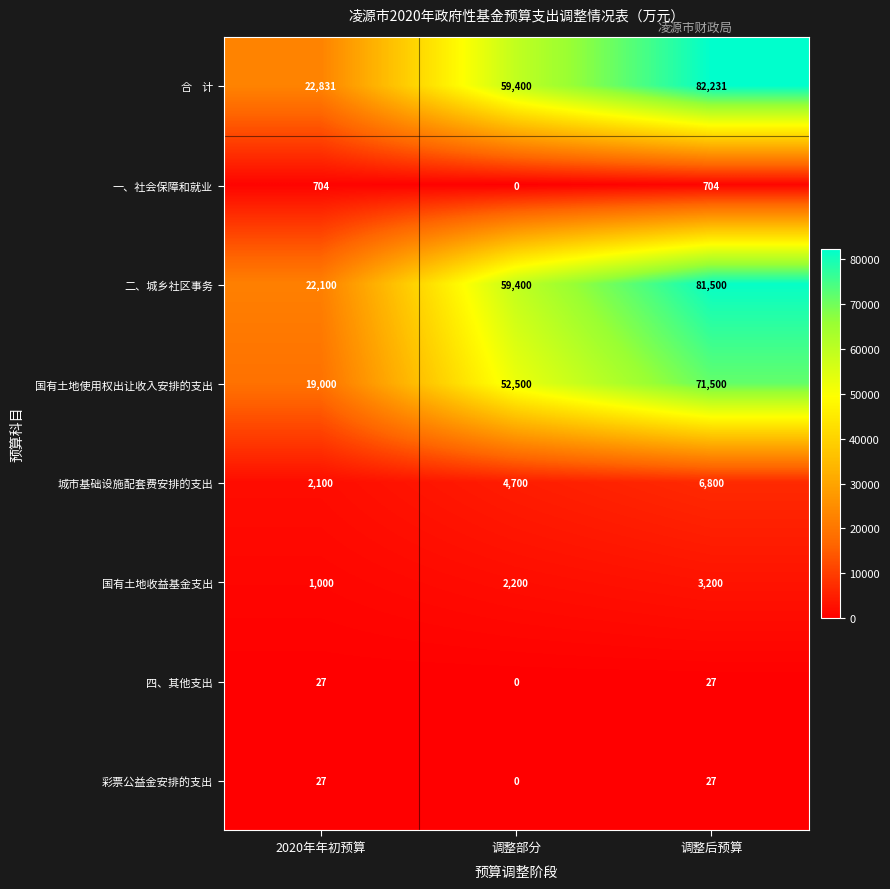

Where is 国有土地收益基金支出 nearest to the value 2100?

调整部分